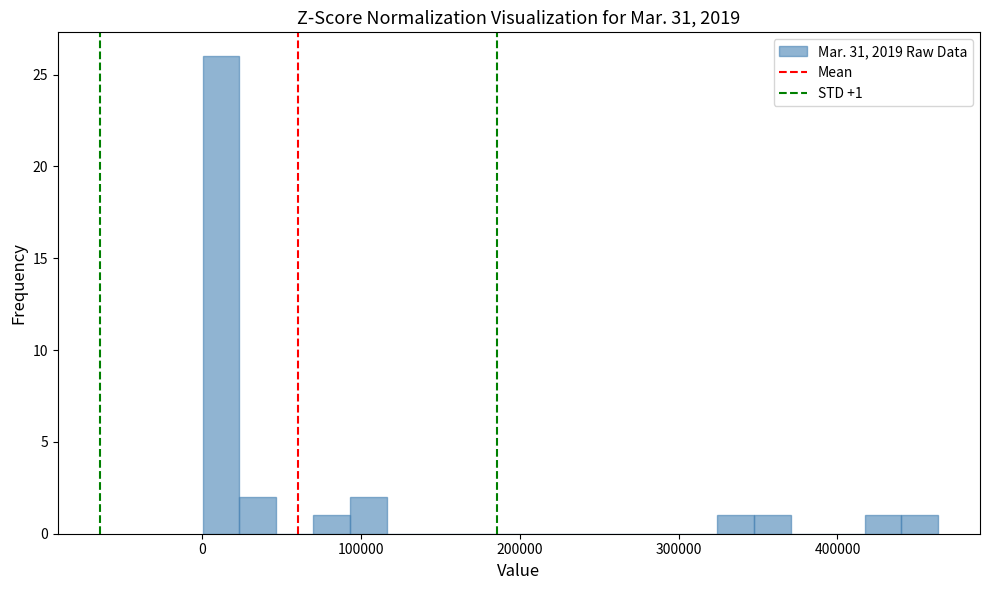

Around what value on the x-axis is the tallest bar? Give the approximate position of its centre, as read against the axis.

10000